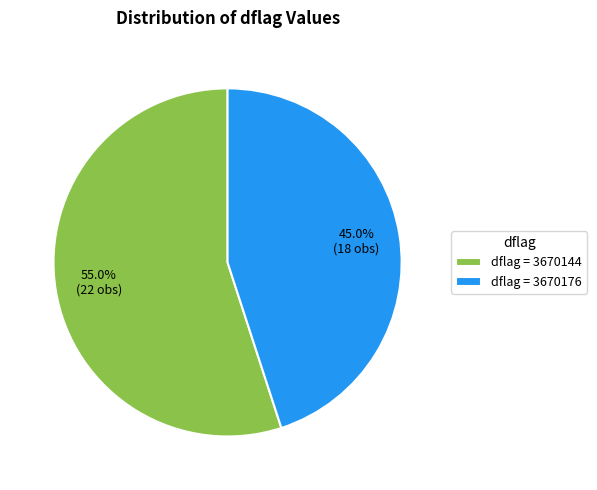

To the nearest percent, what is the average slice percentage?

50%